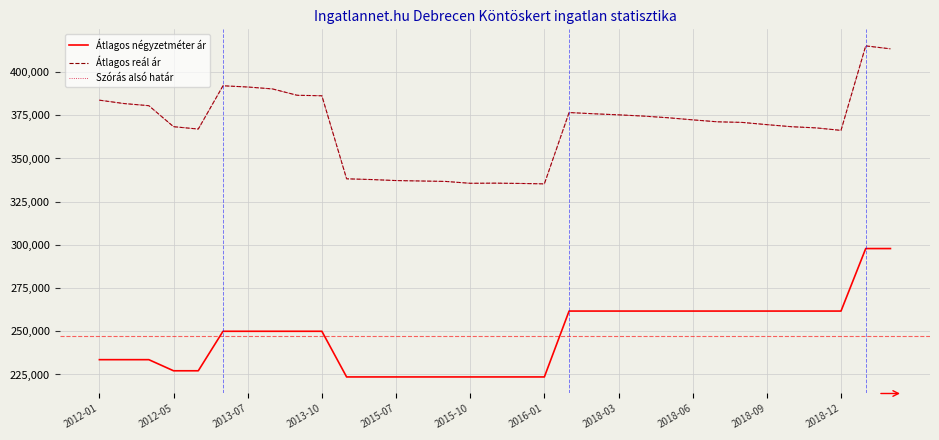

Is this an area chart (filled region under the line)?

No